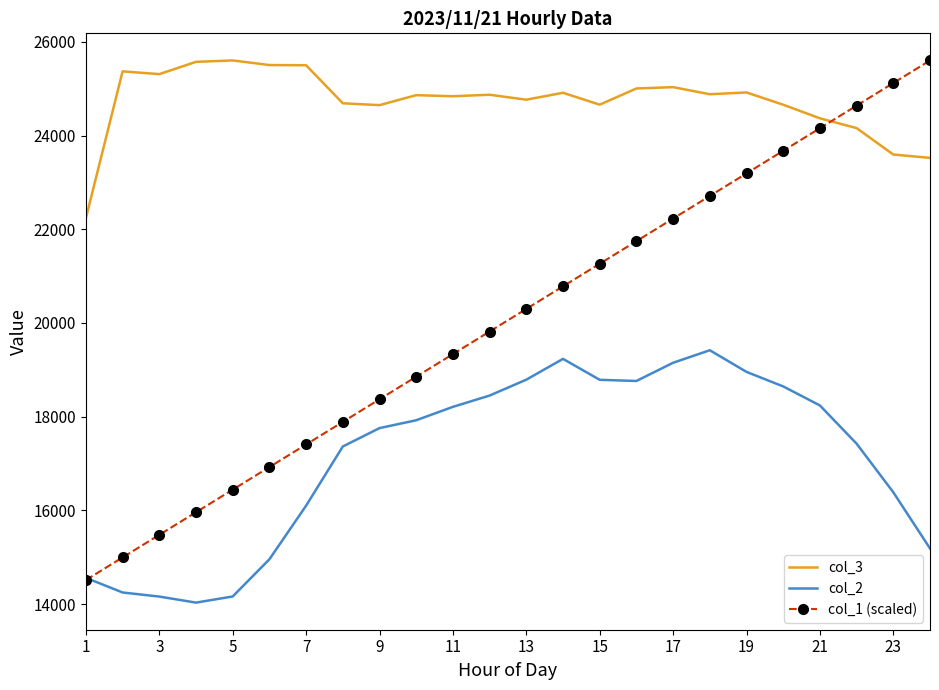

True or false: col_2 and col_3 intersect in this chart.

False